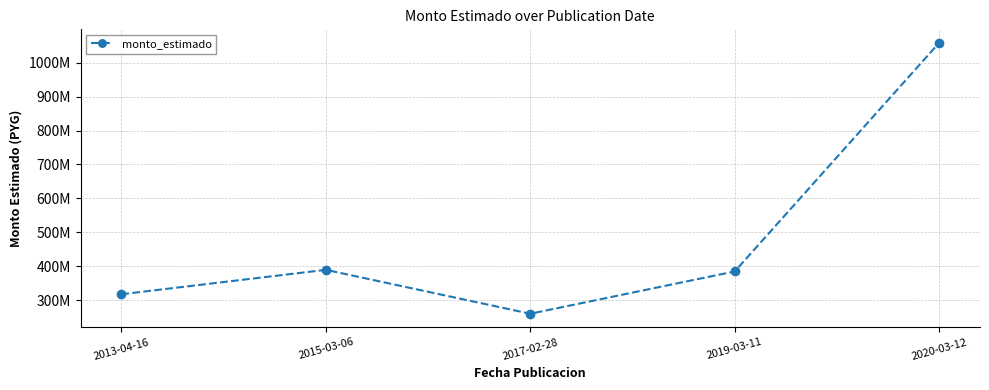

What is the value of the 5th point from the left?

1058472000